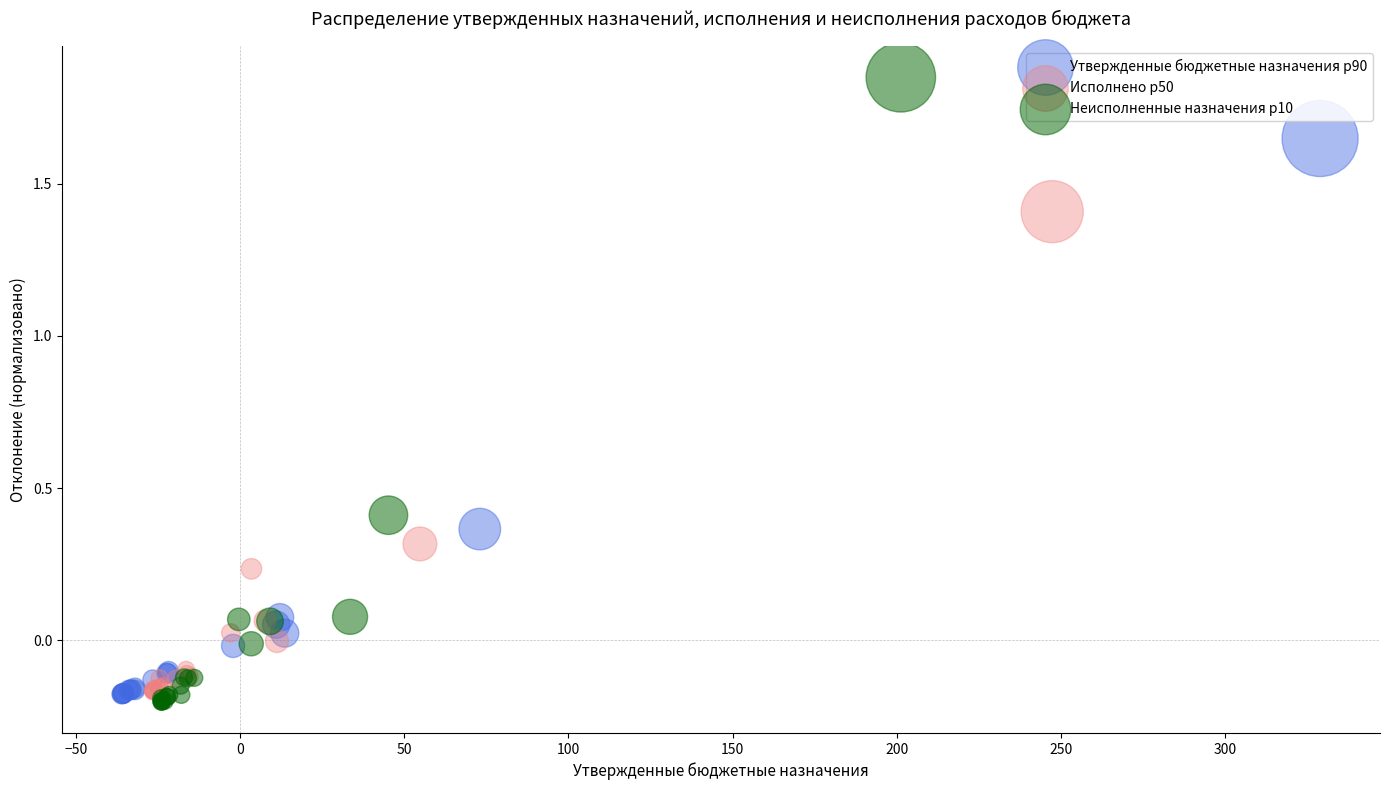

Which series has the largest Y range (max minus min)?

Неисполненные назначения p10